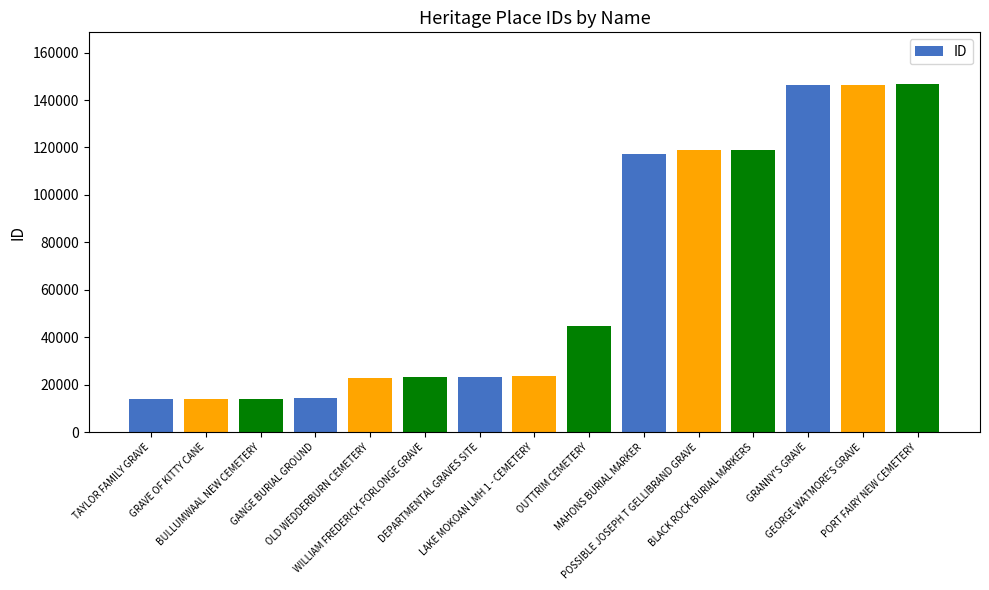

What is the sum of the values at DEPARTMENTAL GRAVES SITE and GANGE BURIAL GROUND?

37245